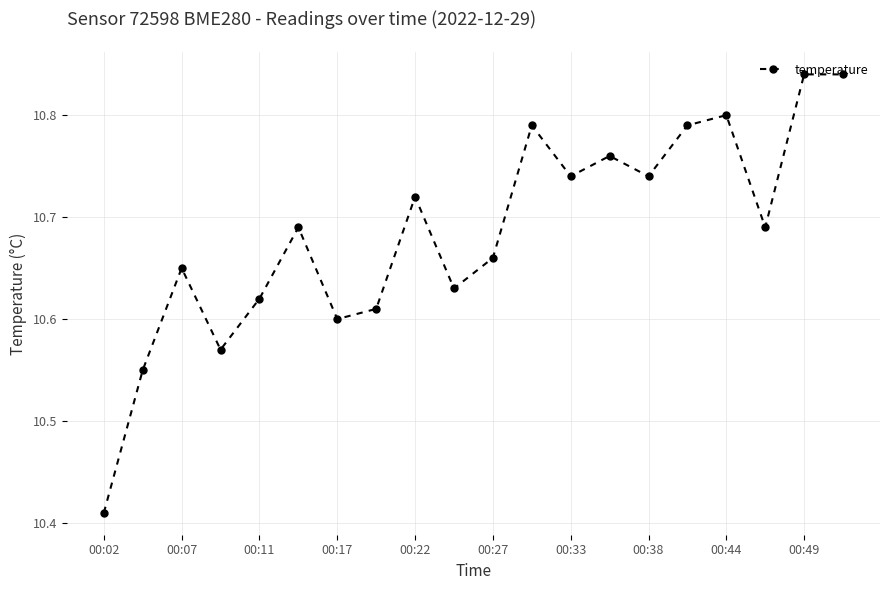

What is the difference between the maximum and second lowest values?

0.3